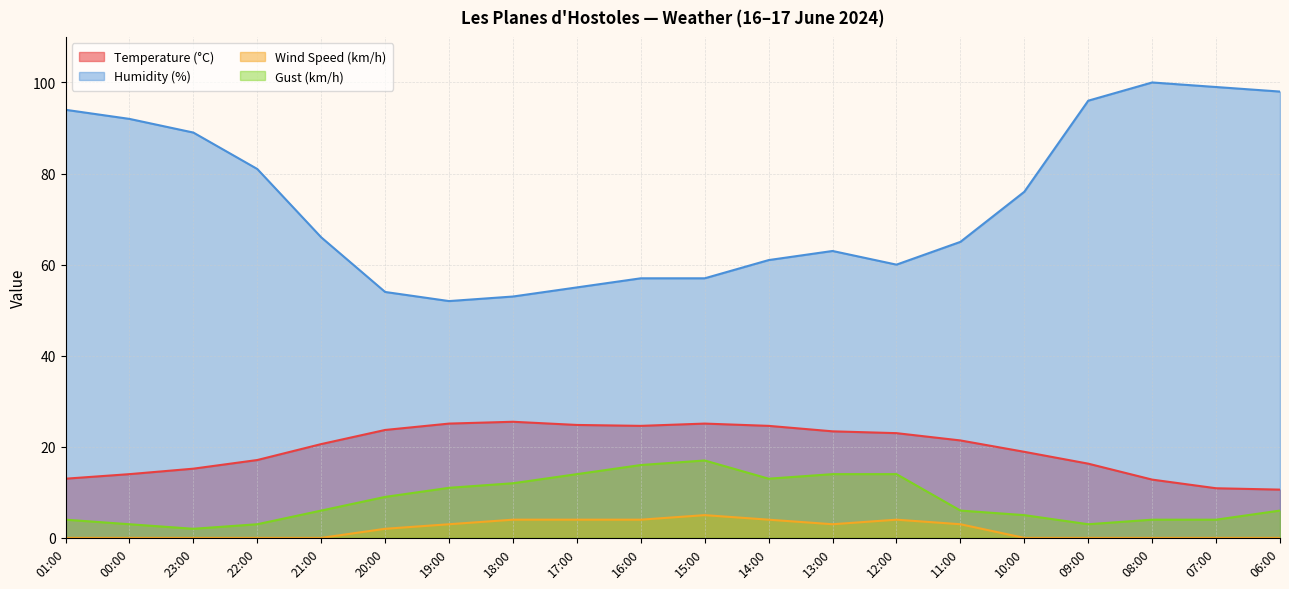

Does the chart display data point markers on the line(s)?

No